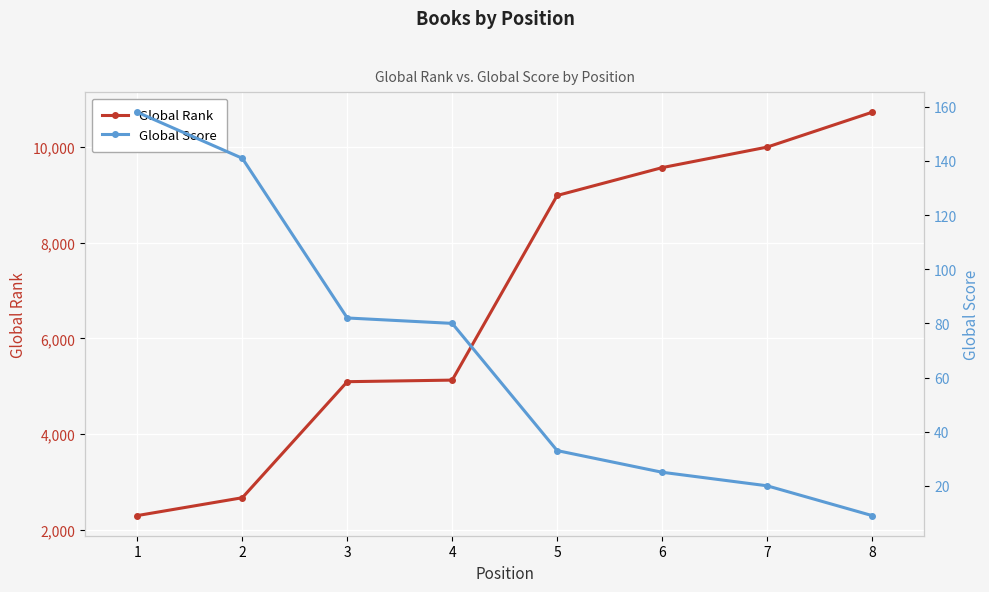

Is the value of Global Score at 8 greater than the value of Global Rank at 8?

No